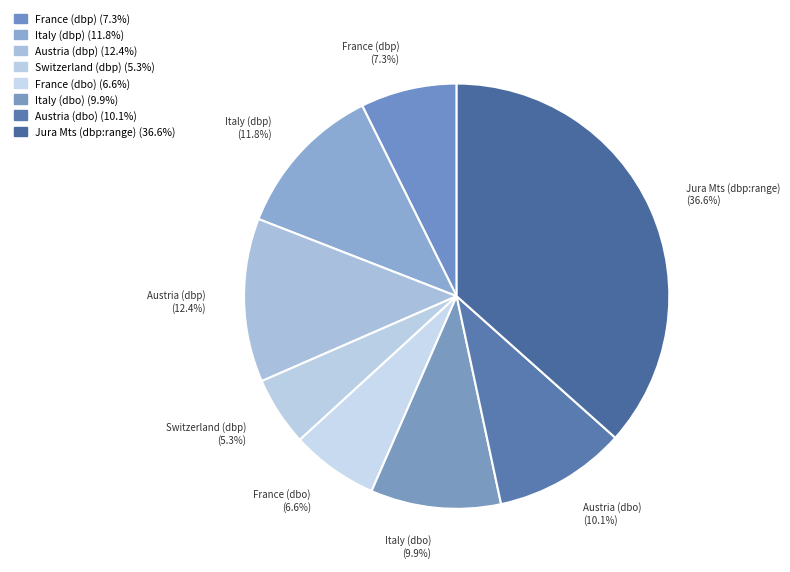

To the nearest percent, what is the difference between the largest and smallest slice percentages?

31%